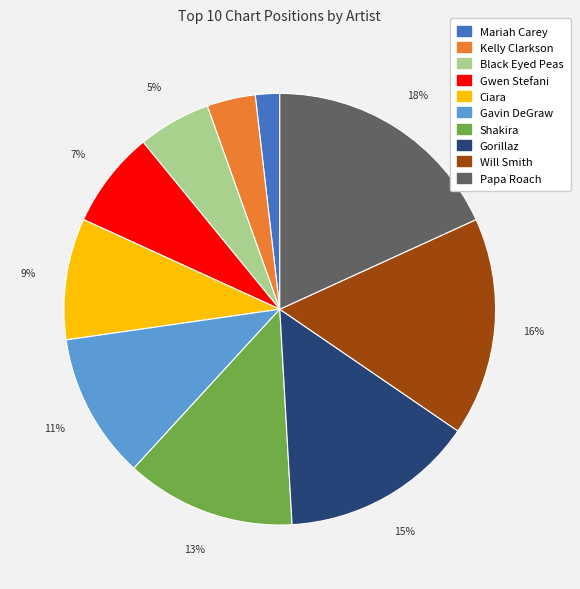

Which has a higher value, Gwen Stefani or Gorillaz?

Gorillaz